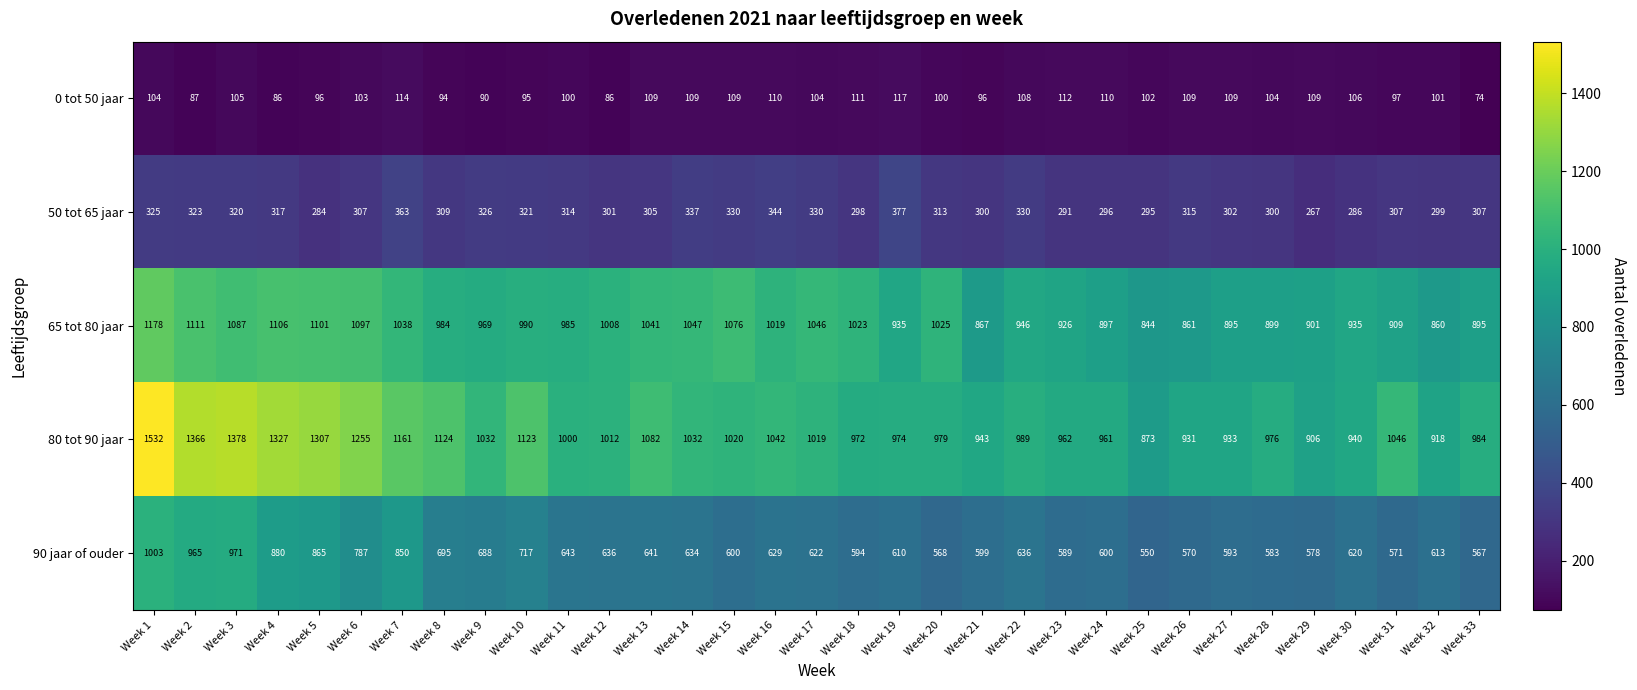

What is the difference between the second highest and minimum values in the 50 tot 65 jaar series?

96